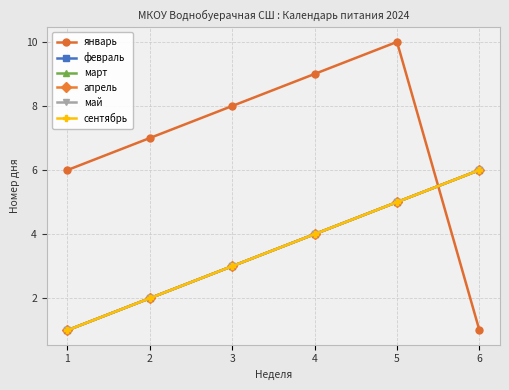

Is this an area chart (filled region under the line)?

No